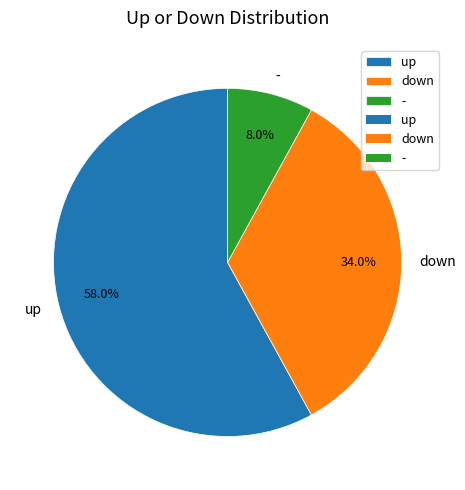

Which slice is the largest?

up